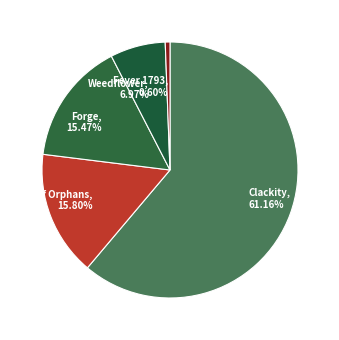

Between Clackity and Forge, which is larger?

Clackity